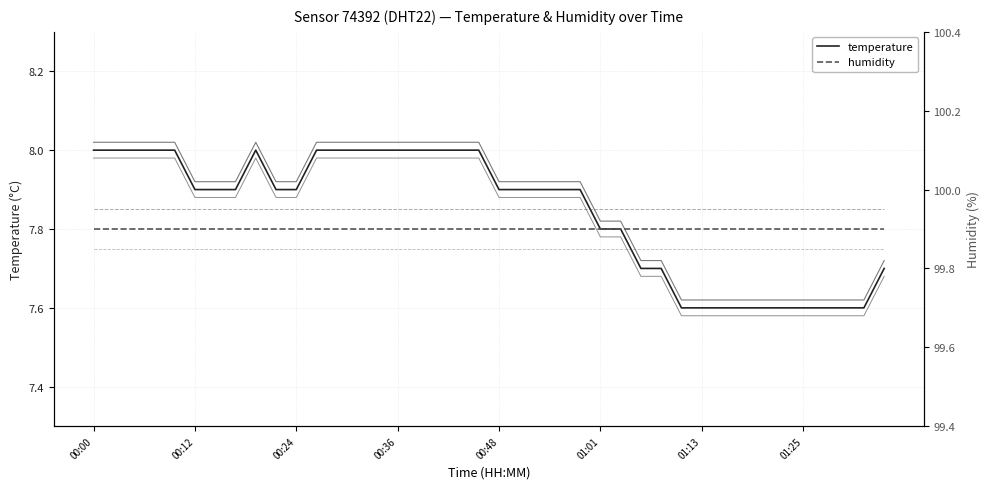

Reading right to left, what are all the values shown in this chart?

temperature: 7.7	7.6	7.6	7.6	7.6	7.6	7.6	7.6	7.6	7.6	7.6	7.7	7.7	7.8	7.8	7.9	7.9	7.9	7.9	7.9	8.0	8.0	8.0	8.0	8.0	8.0	8.0	8.0	8.0	7.9	7.9	8.0	7.9	7.9	7.9	8.0	8.0	8.0	8.0	8.0
humidity: 99.9	99.9	99.9	99.9	99.9	99.9	99.9	99.9	99.9	99.9	99.9	99.9	99.9	99.9	99.9	99.9	99.9	99.9	99.9	99.9	99.9	99.9	99.9	99.9	99.9	99.9	99.9	99.9	99.9	99.9	99.9	99.9	99.9	99.9	99.9	99.9	99.9	99.9	99.9	99.9